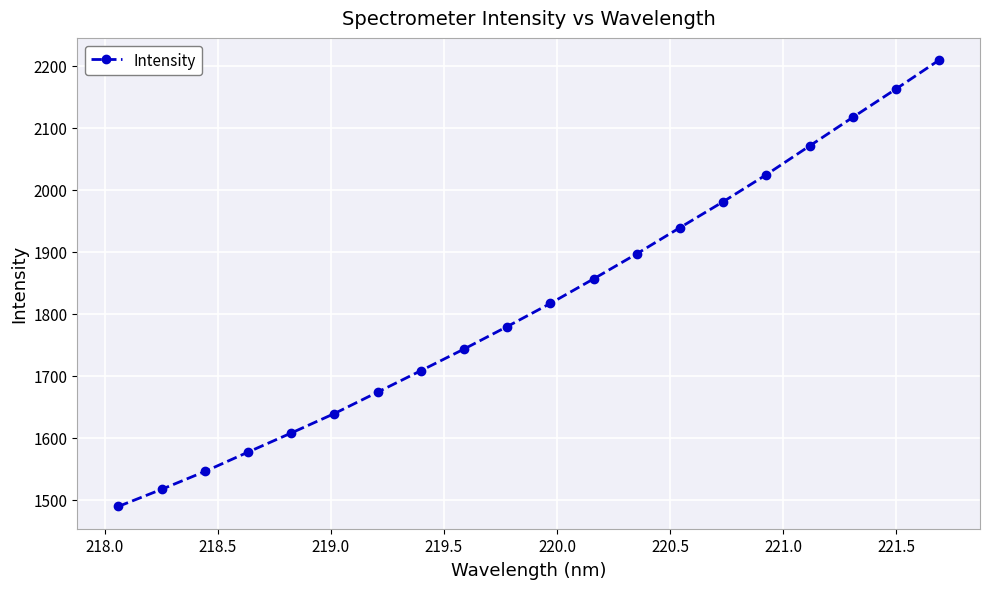

True or false: the data has more than 1 interior local peaks.

False